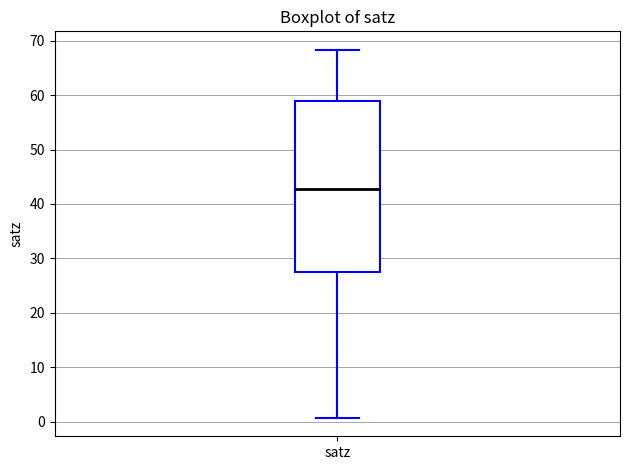

Read this box plot against the y-axis: the position of the median line, the range covered by the box, and the ends of both whiskers. The values are not printed on the chart, so give them approximately, as read against the axis.

median 43, box 28 to 59, whiskers 1 to 68